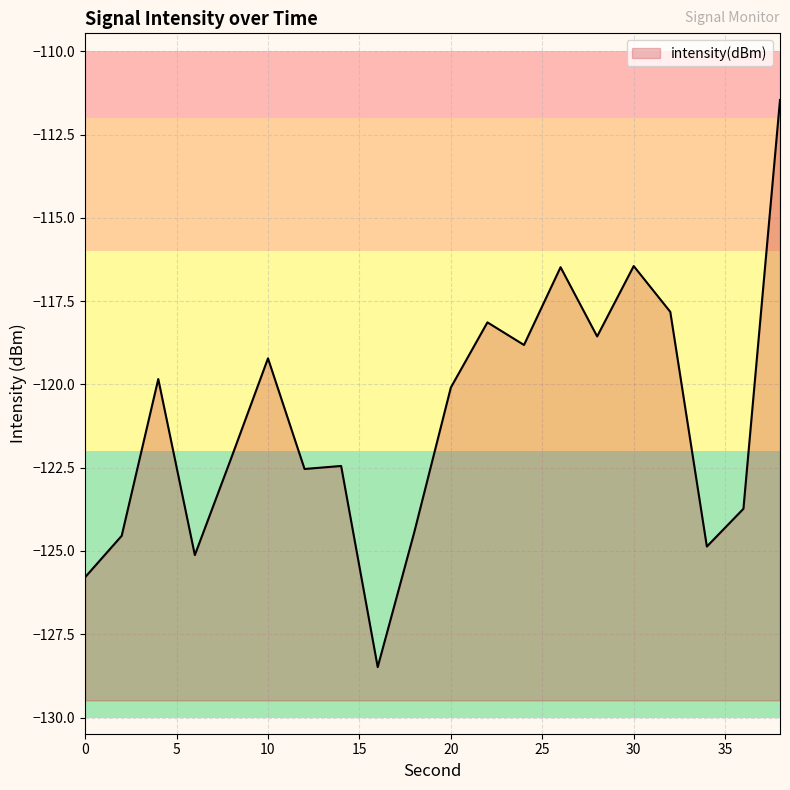

Which label corresponds to the smallest value in the chart?

16